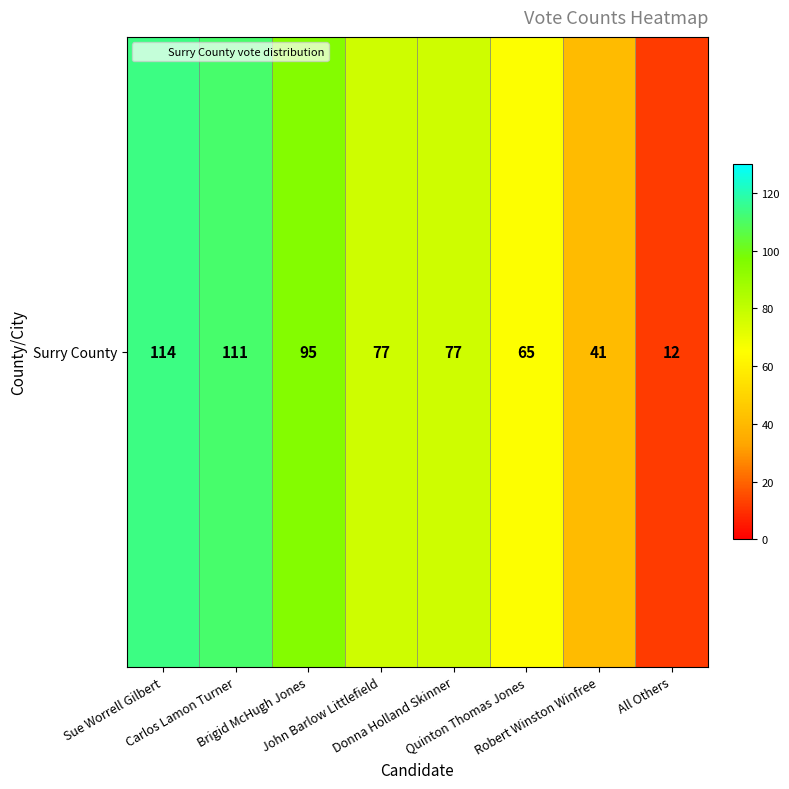

The chart shows a value of 12 at All Others. True or false?

True